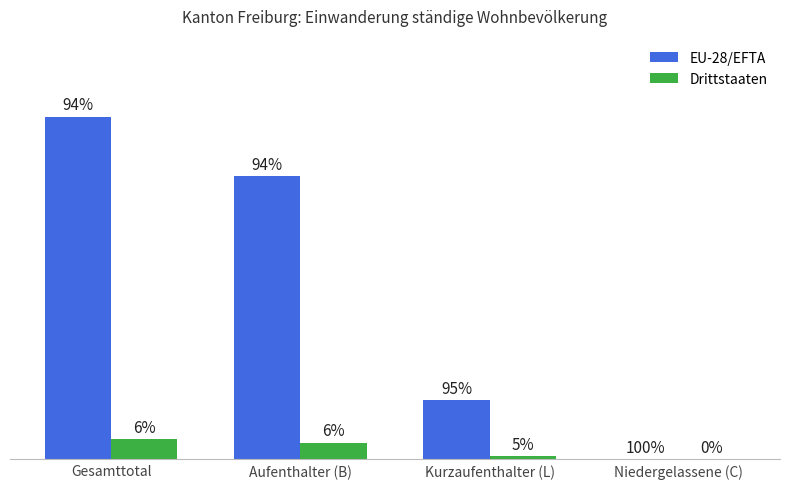

Are the bars grouped side by side (vs. stacked)?

Yes